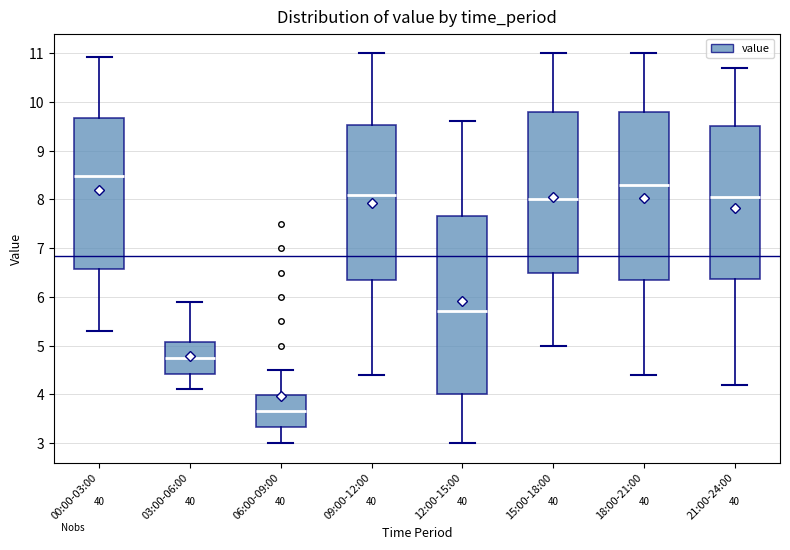

Reading left to right, read every box against the y-axis: the position of its median line, the range the box covers, and the ends of its whiskers. The values are not printed on the chart, so give them approximately, as read against the axis.

00:00-03:00: median 8.5, box 6.6 to 9.7, whiskers 5.3 to 10.9
03:00-06:00: median 4.8, box 4.4 to 5.1, whiskers 4.1 to 5.9
06:00-09:00: median 3.7, box 3.3 to 4.0, whiskers 3.0 to 4.5
09:00-12:00: median 8.1, box 6.4 to 9.5, whiskers 4.4 to 11.0
12:00-15:00: median 5.7, box 4.0 to 7.7, whiskers 3.0 to 9.6
15:00-18:00: median 8.0, box 6.5 to 9.8, whiskers 5.0 to 11.0
18:00-21:00: median 8.3, box 6.4 to 9.8, whiskers 4.4 to 11.0
21:00-24:00: median 8.1, box 6.4 to 9.5, whiskers 4.2 to 10.7